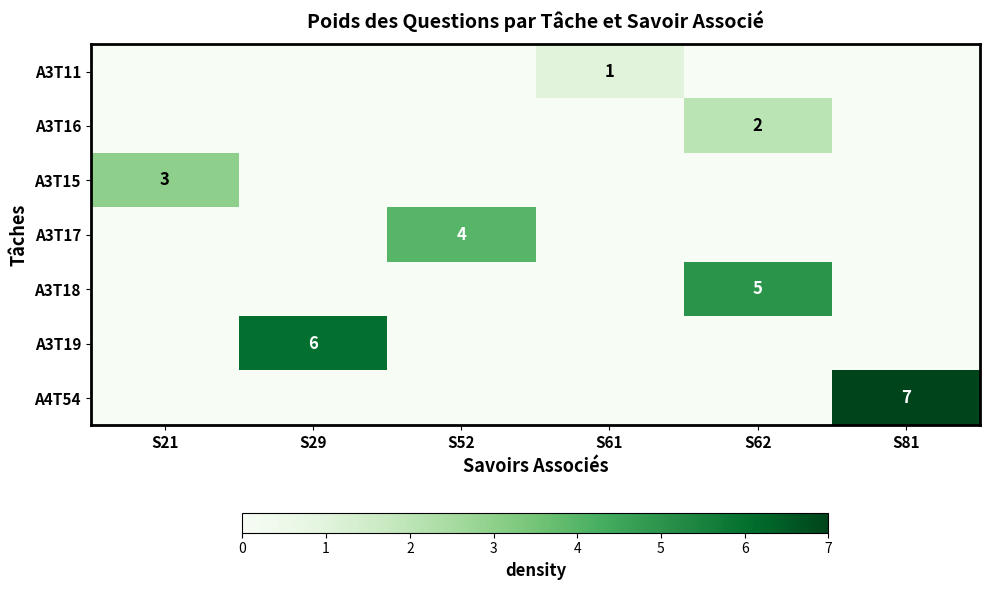

The value of A3T18 at S62 is 8. True or false?

False